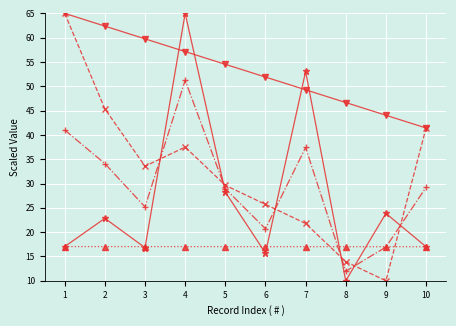

What is the minimum value shown in the chart?

10.0